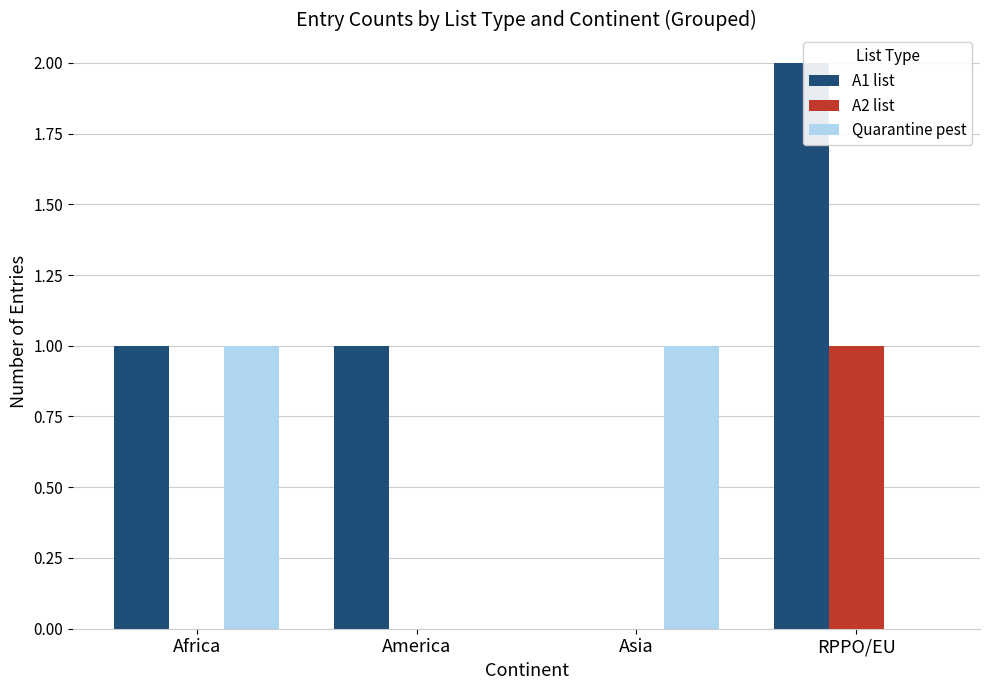

The A1 list series shows 1 at America. True or false?

True